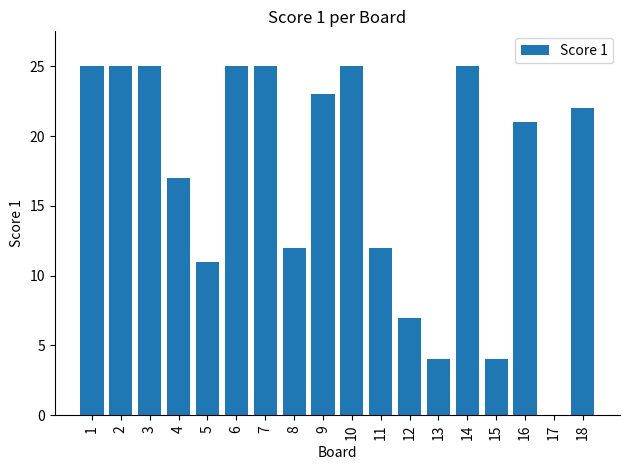

Does the chart contain stacked bars?

No